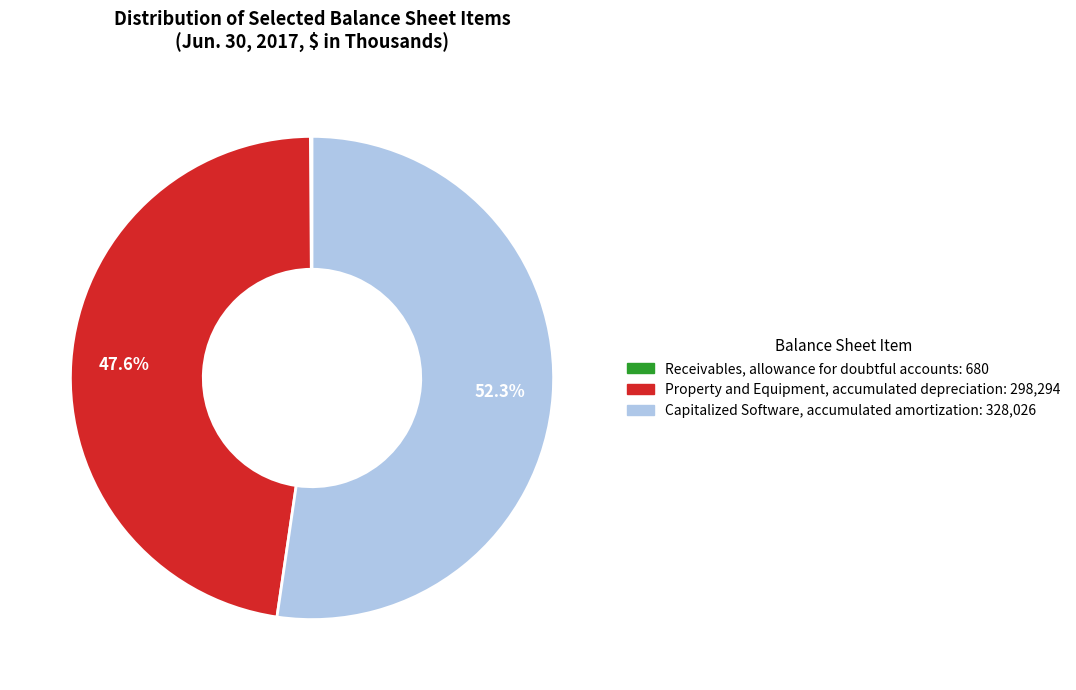

Which slice represents more than half of the pie?

Capitalized Software, accumulated amortization